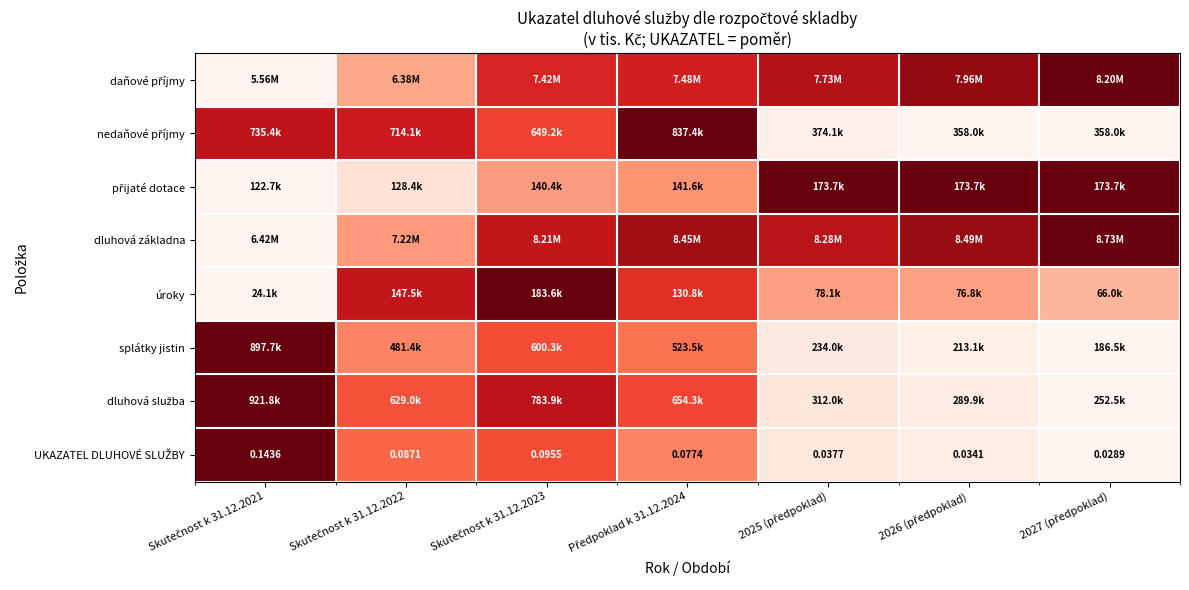

Which series has the largest range (max minus min)?

daňové příjmy